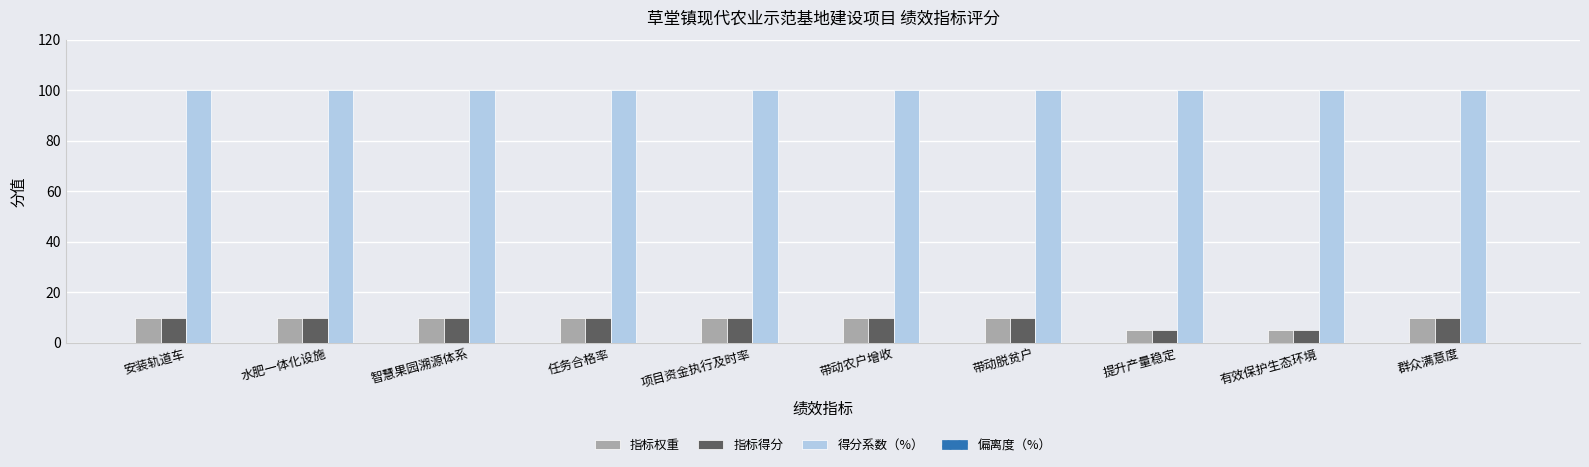

What is the difference between the highest and lowest values at 水肥一体化设施?

90